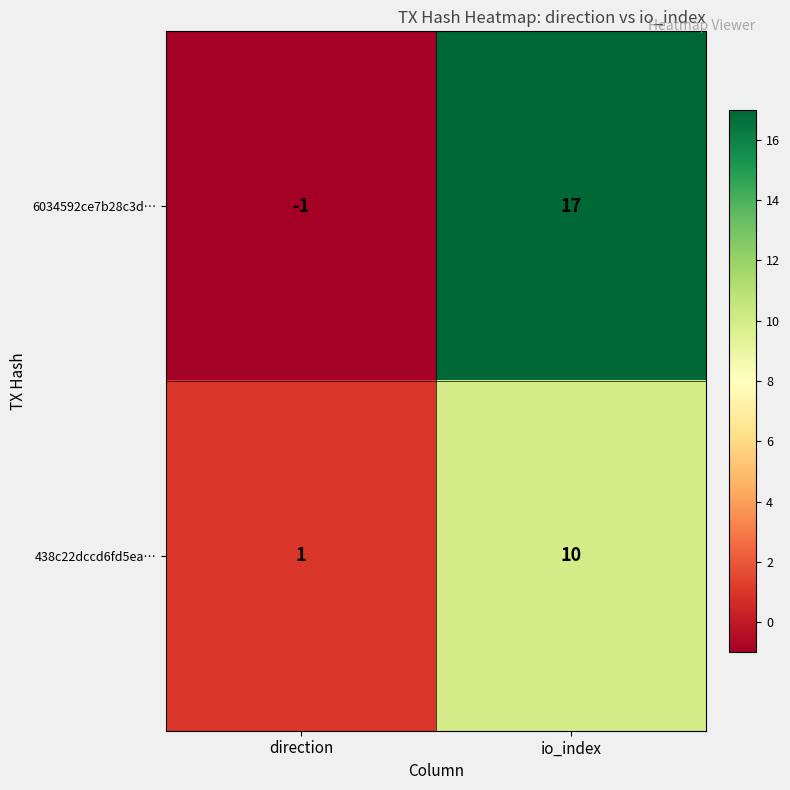

What is the average value of the 6034592ce7b28c3d… series?

8